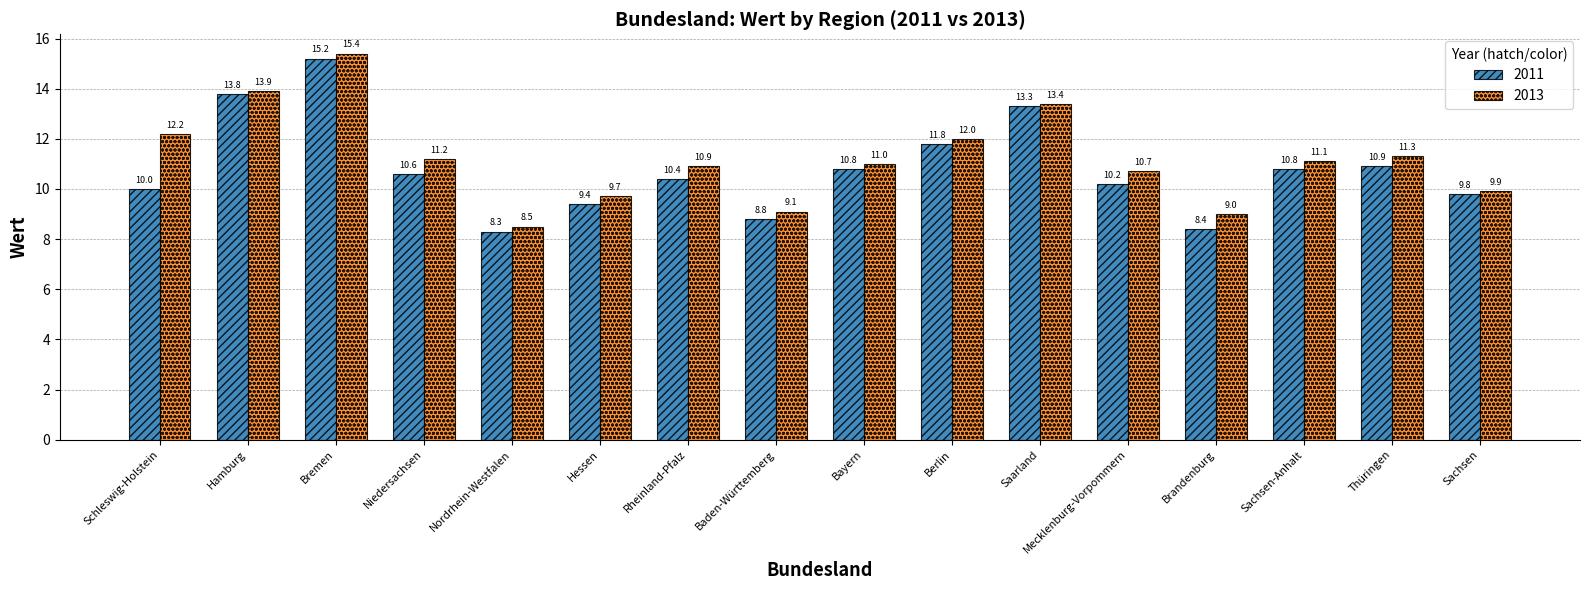

List the series in order of their overall mean, lowest first.

2011, 2013